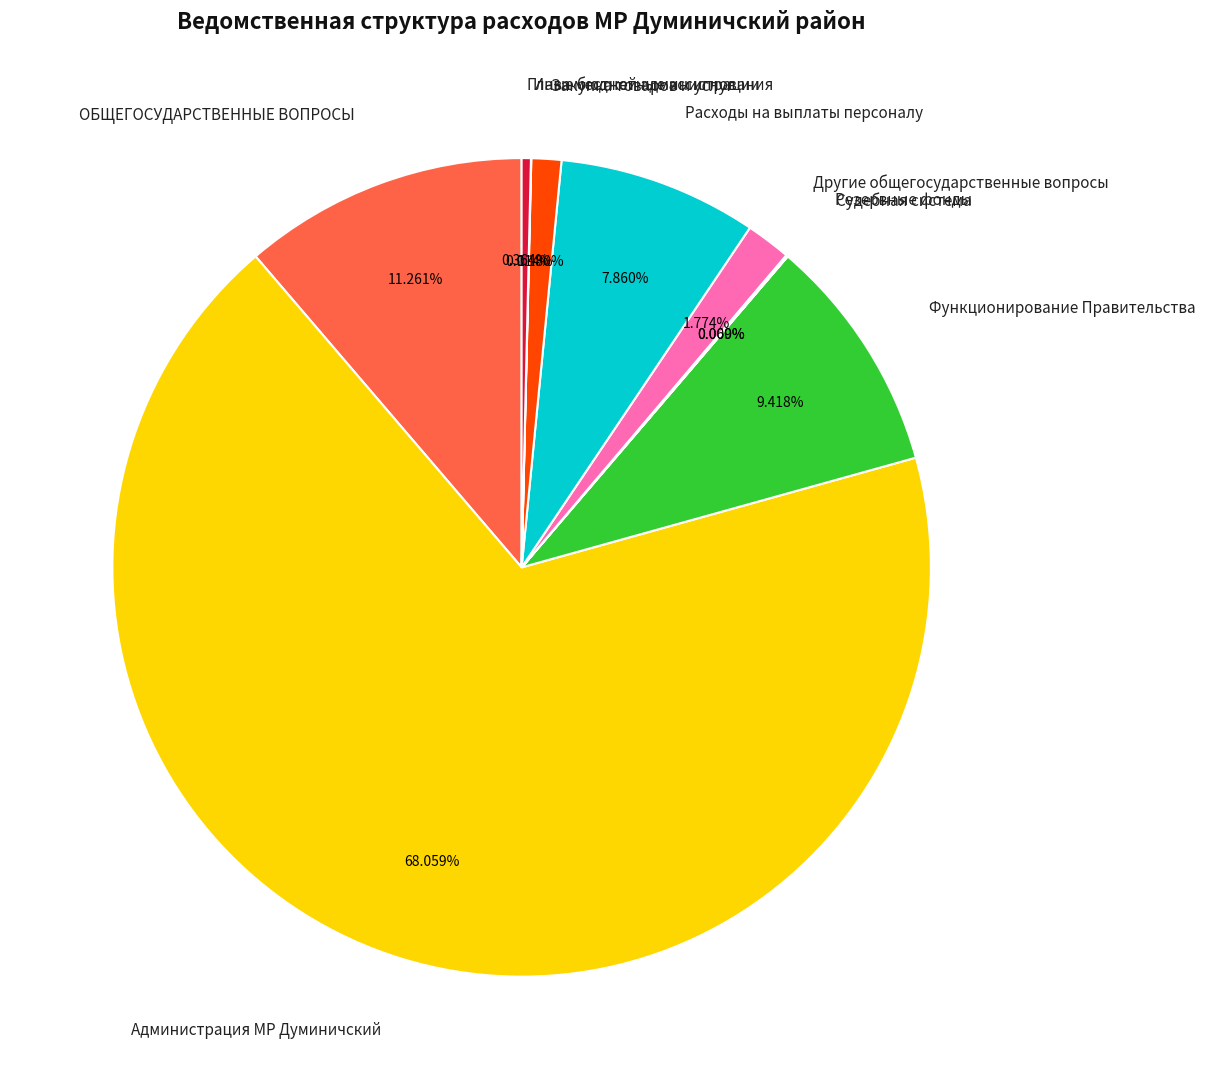

To the nearest percent, what portion does Расходы на выплаты персоналу represent?

8%